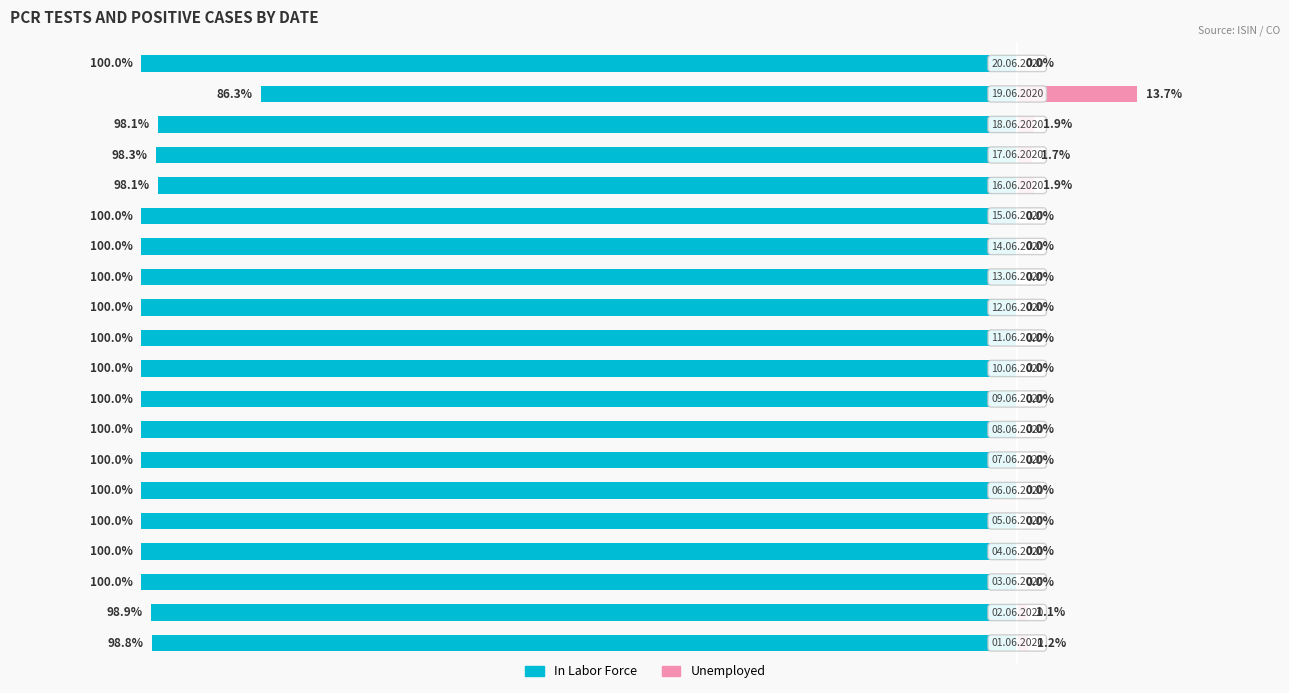

The value of In Labor Force at 7 is -100.0. True or false?

True